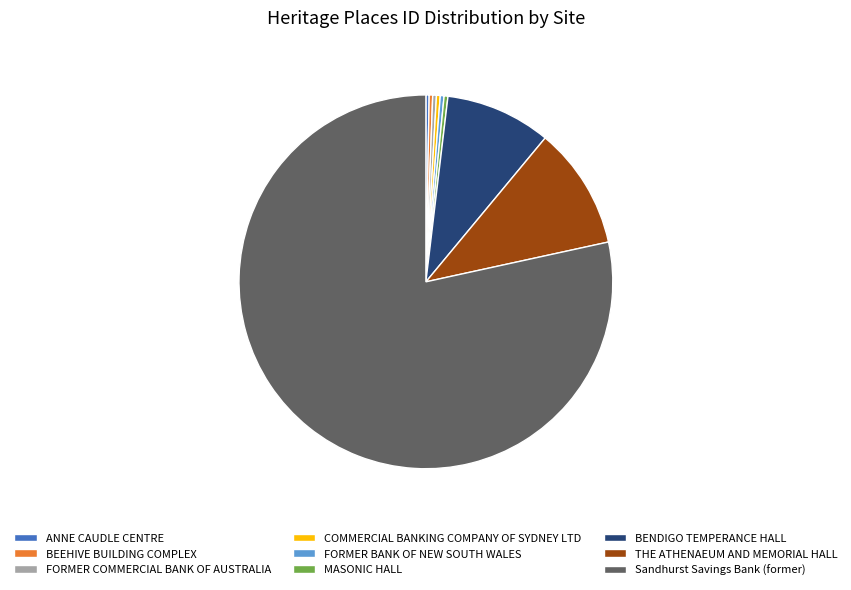

How many segments does this pie chart have?

9